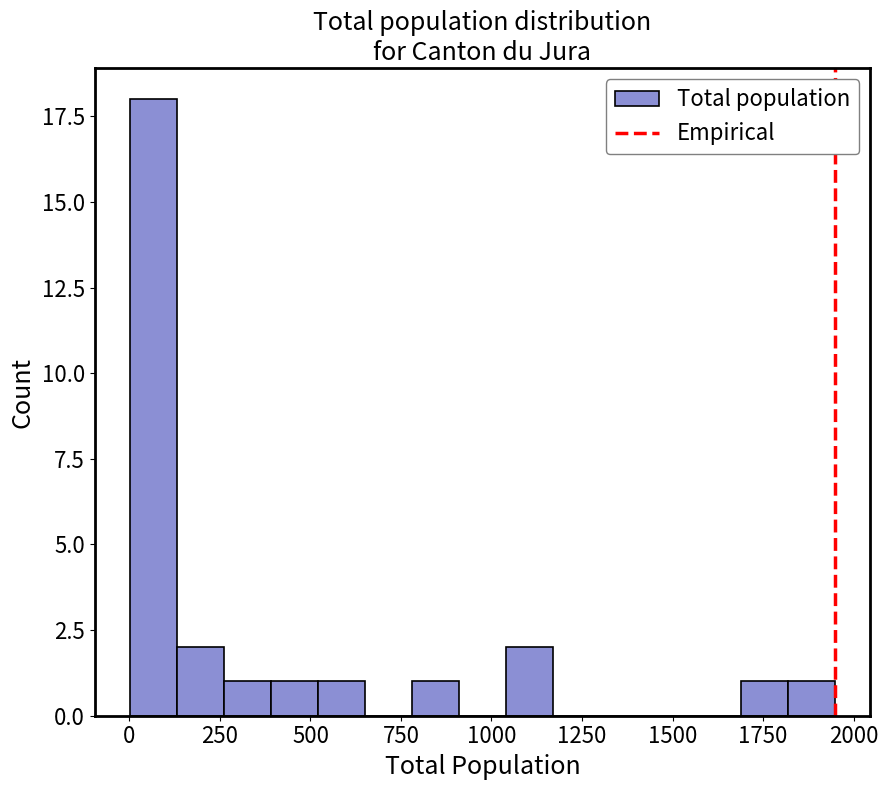

Around what value on the x-axis is the tallest bar? Give the approximate position of its centre, as read against the axis.

50